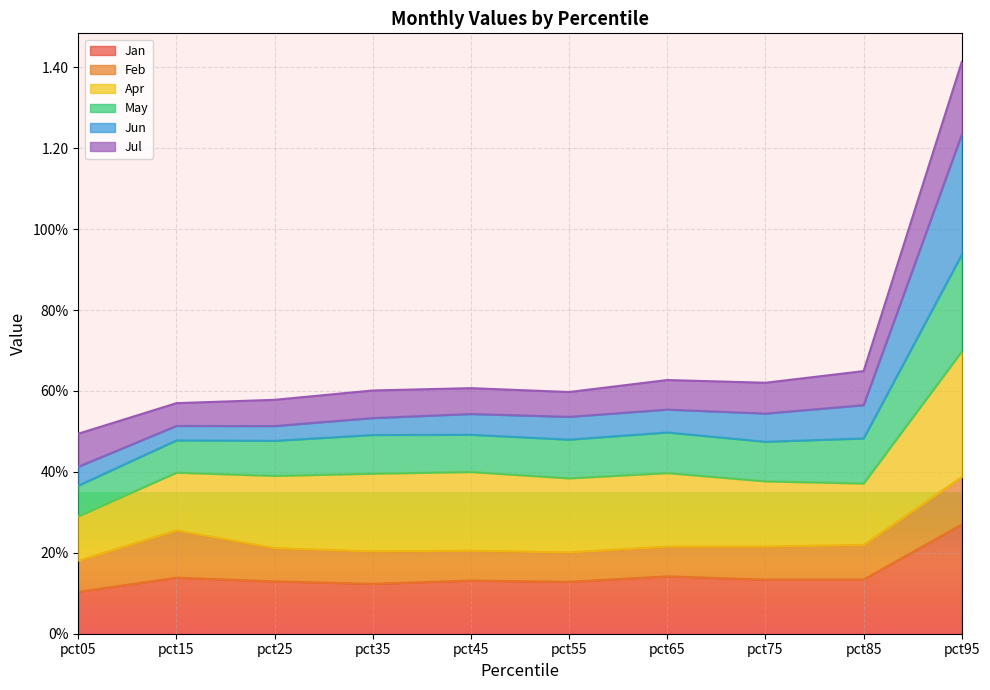

Does the chart display data point markers on the line(s)?

No